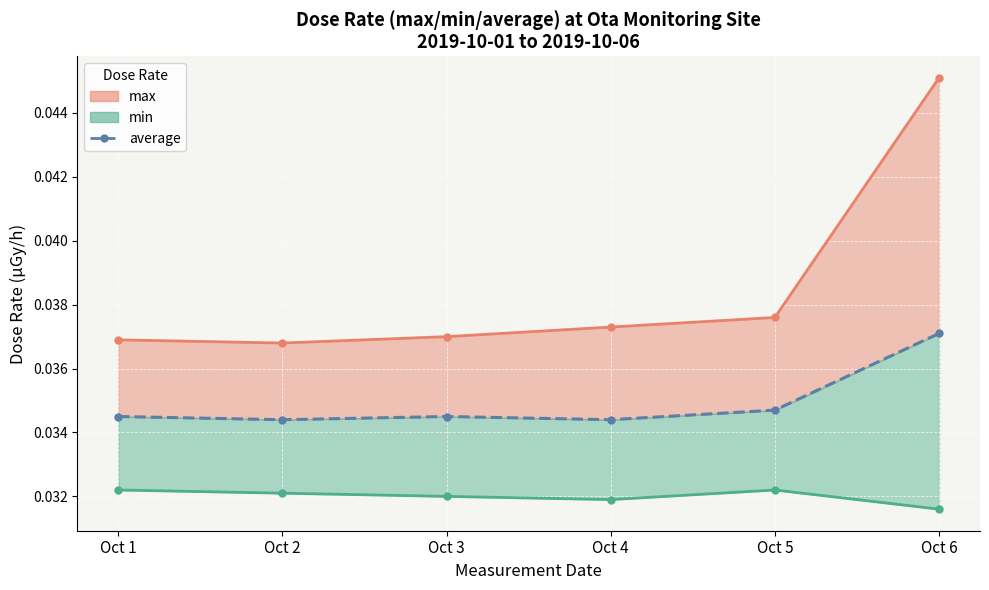

Between Oct 2 and Oct 5, which series saw the biggest shift?

max (line)